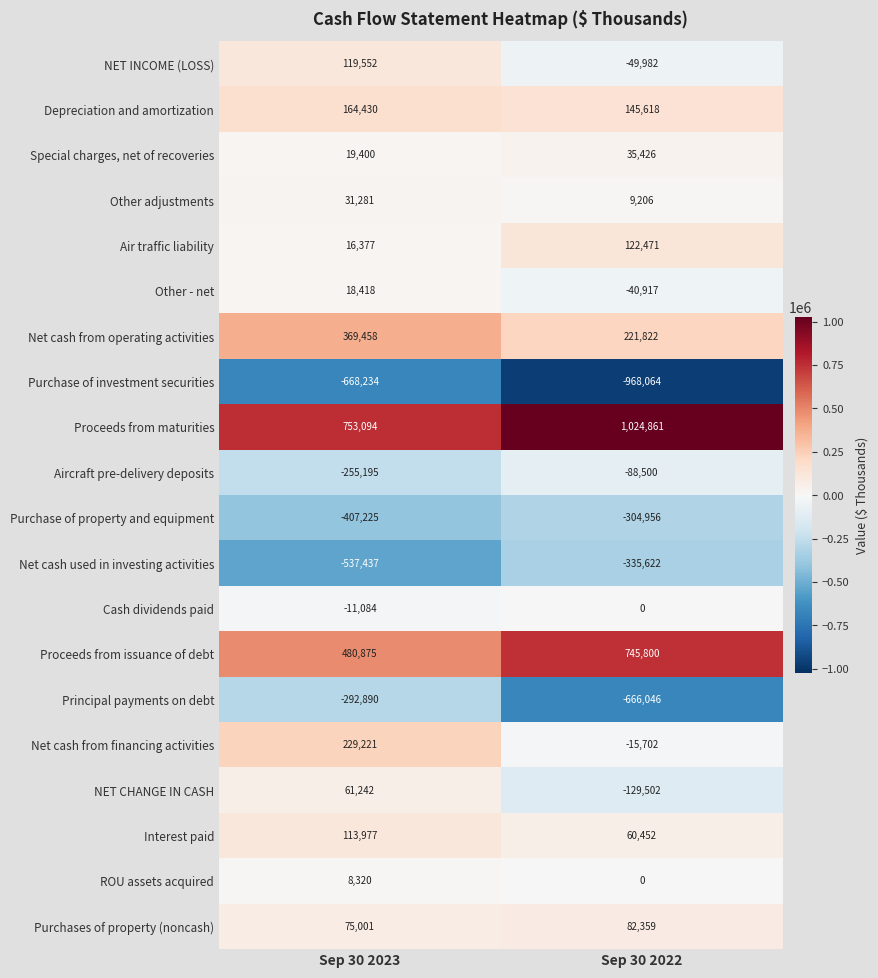

True or false: Interest paid has a value of 156824 at Sep 30 2023.

False